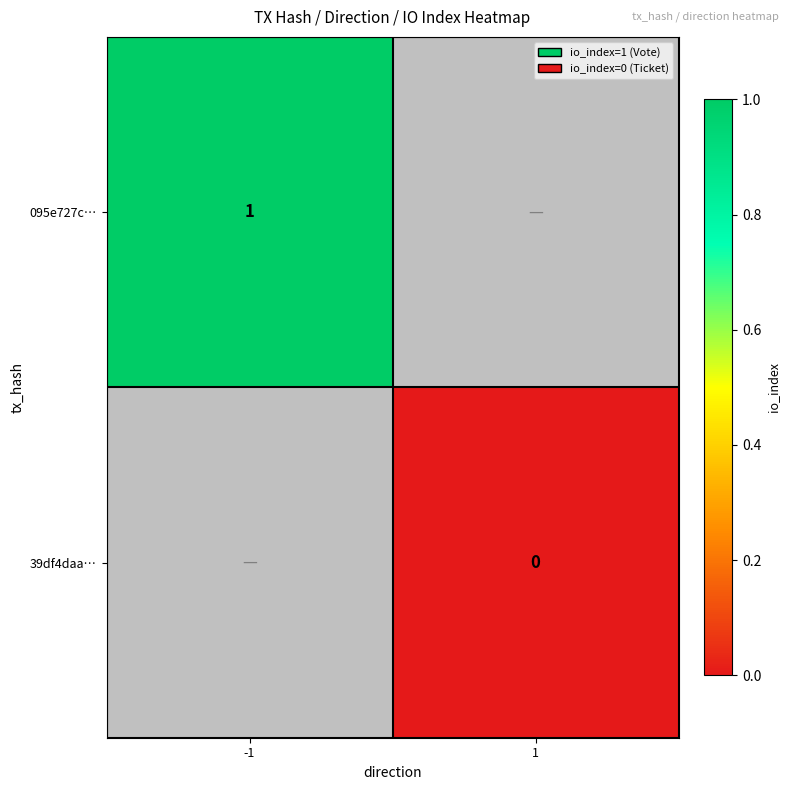

The value of 095e727c… at -1 is 0. True or false?

False